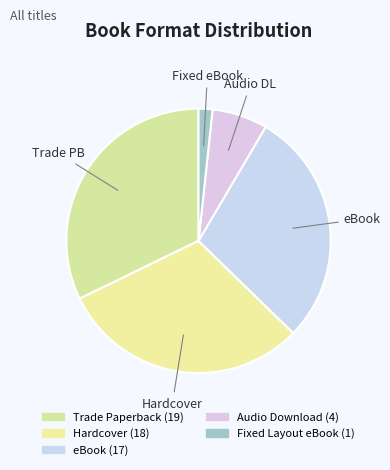

Count the number of slices in the pie.

5